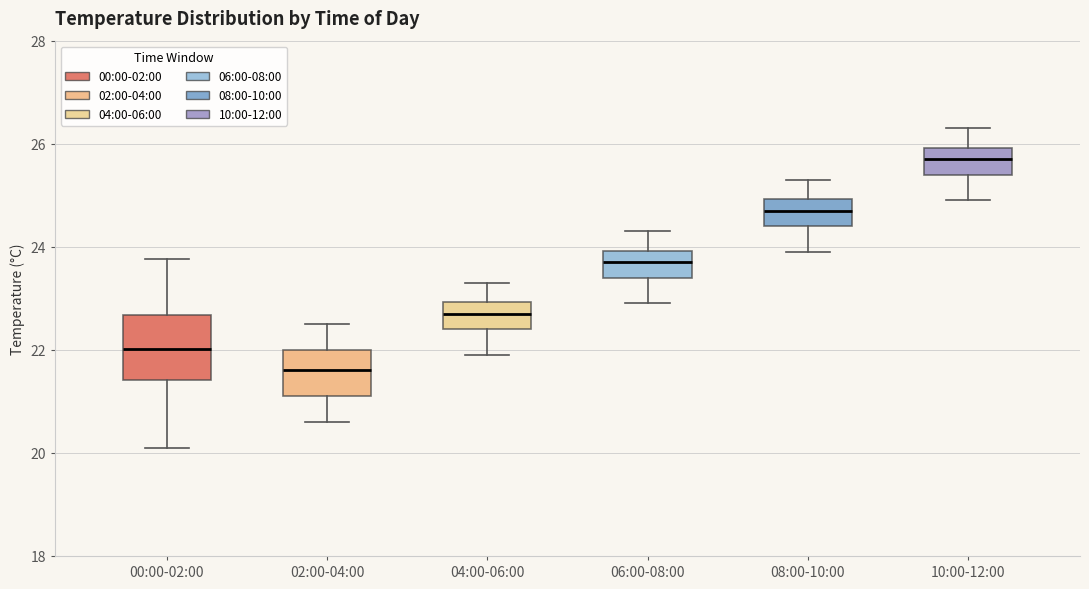

Where is the upper edge of the box for 08:00-10:00 on the y-axis? The values are not printed on the chart, so give them approximately, as read against the axis.

25.0